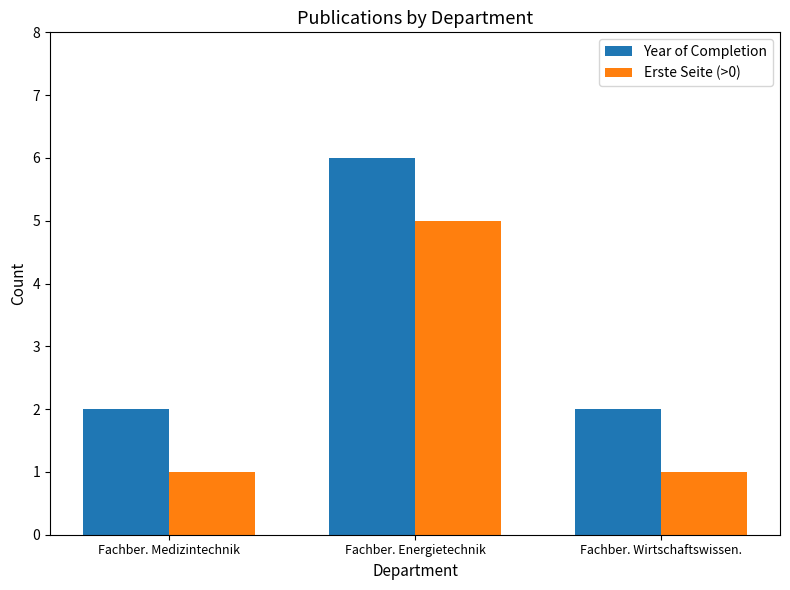

What is the sum of the Erste Seite (>0) values at Fachber. Wirtschaftswissen. and Fachber. Energietechnik?

6